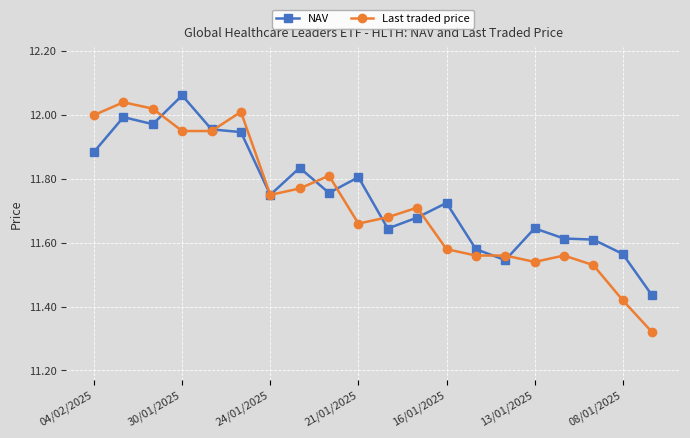

Which series has the largest range (max minus min)?

Last traded price